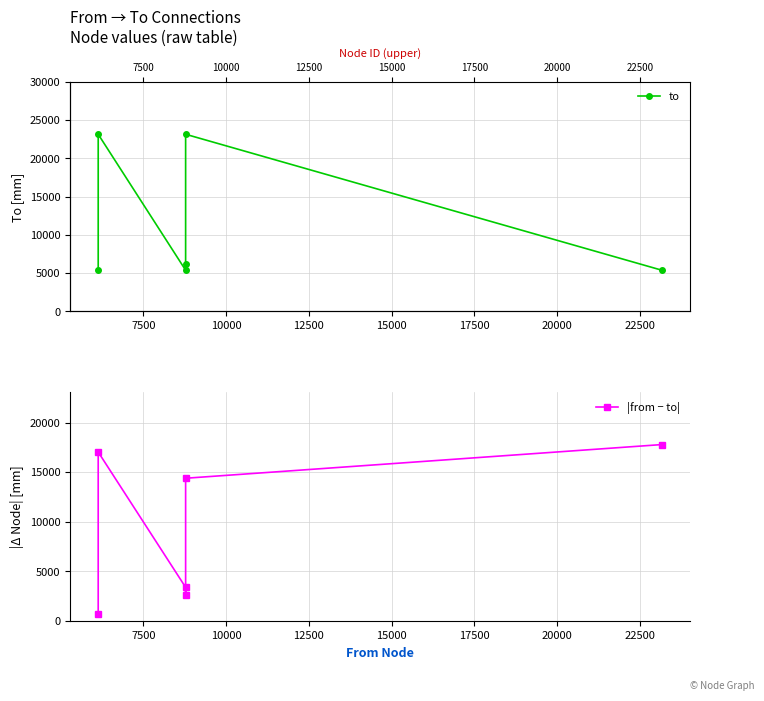

True or false: |from − to| has a value of 1101 at 5000.

False